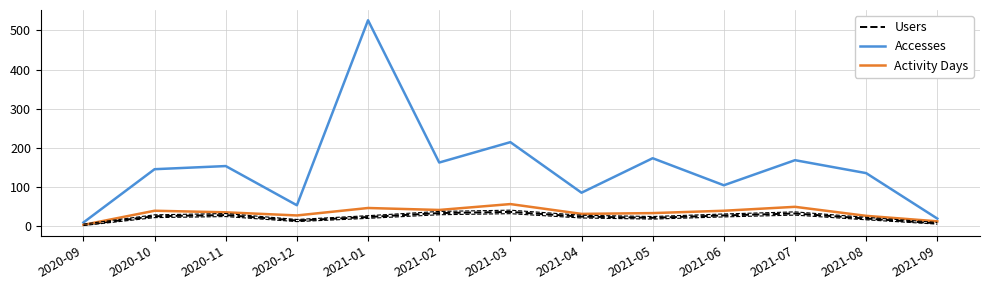

What position from the right is 2021-04?

6